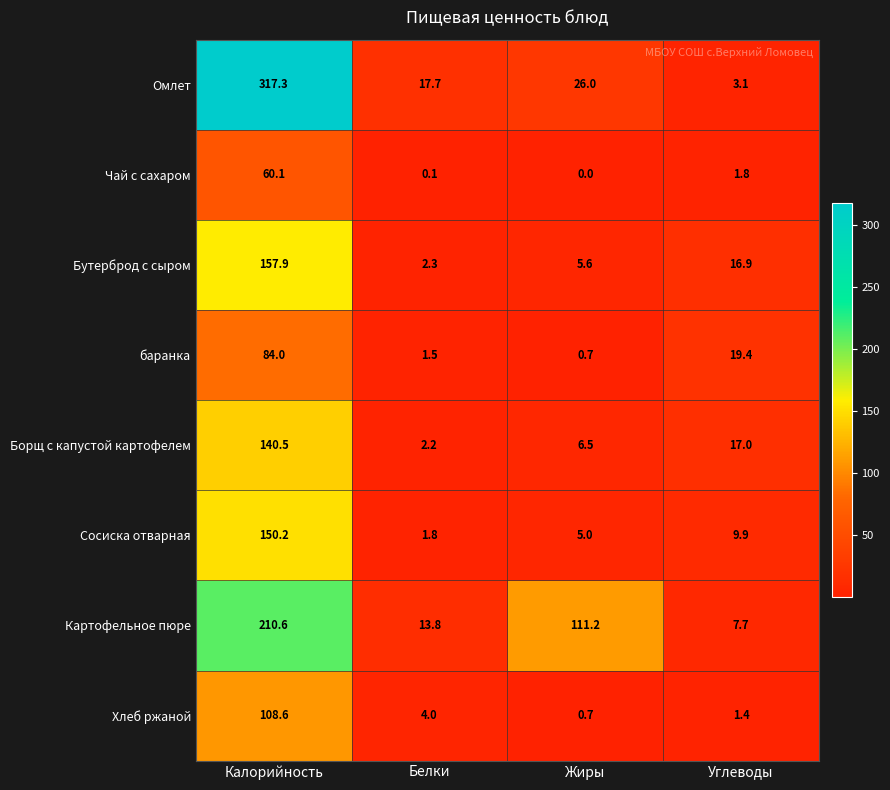

Where does the баранка series first go above 19?

Калорийность